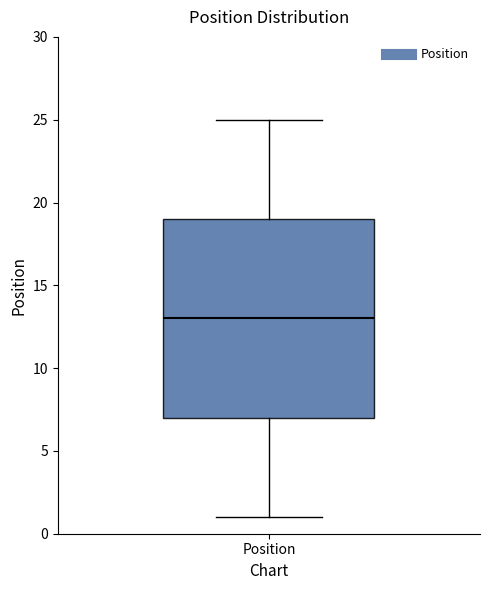

Where does the median line of the box for Position sit on the y-axis? The values are not printed on the chart, so give them approximately, as read against the axis.

13